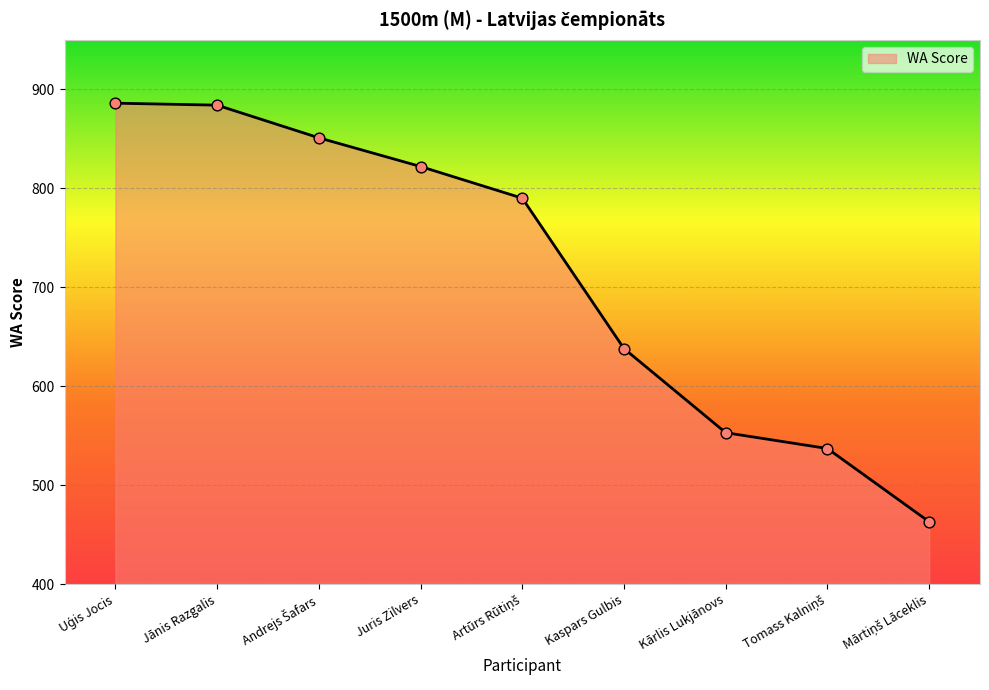

What is the ratio of the value at Juris Zilvers to the value at Kārlis Lukjānovs?

1.5